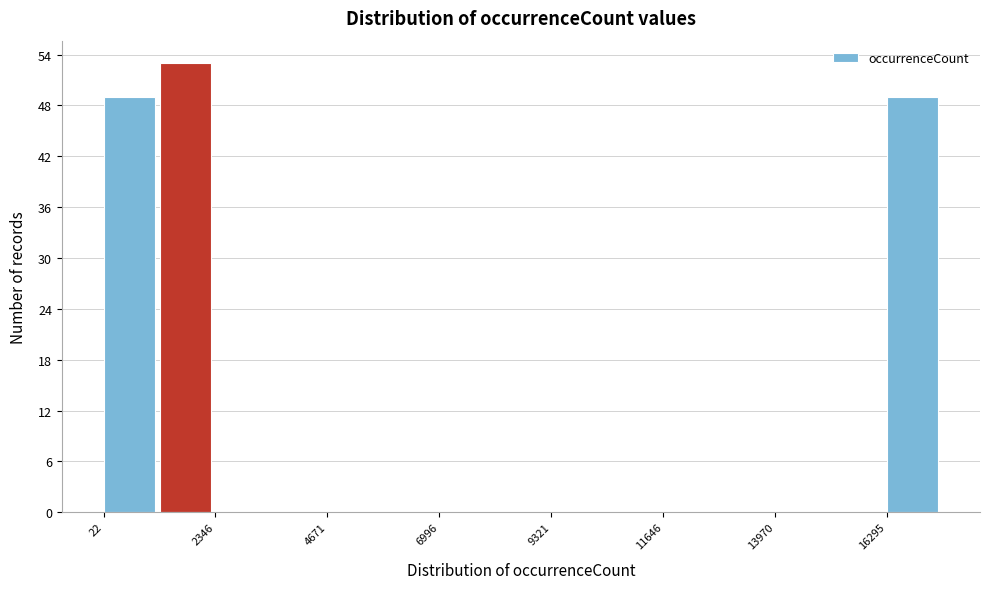

Read against the x-axis, roughly where is the centre of the tallest bar?

1500